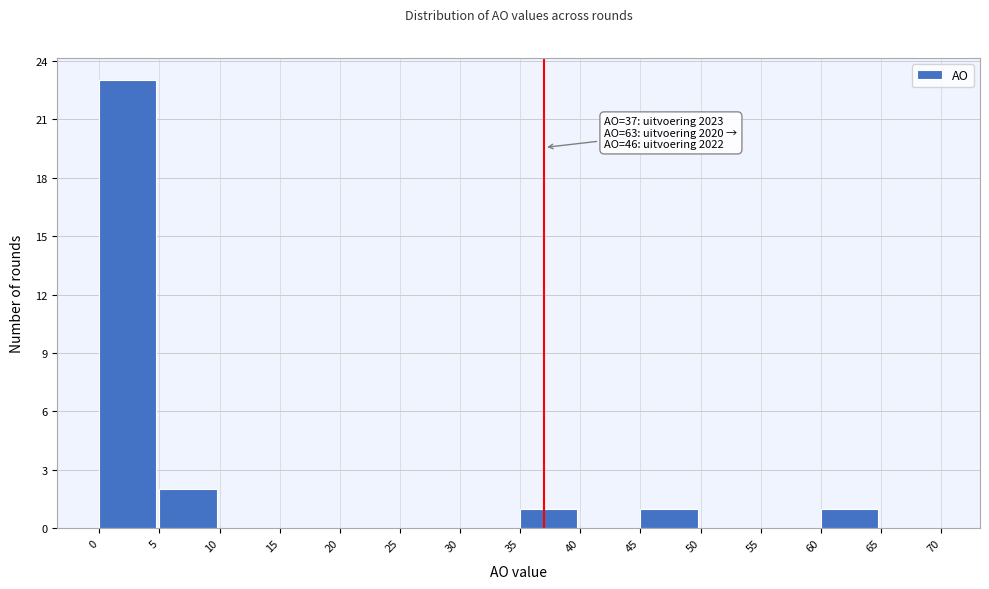

Over which range of the x-axis is the bar tallest?

0 to 5